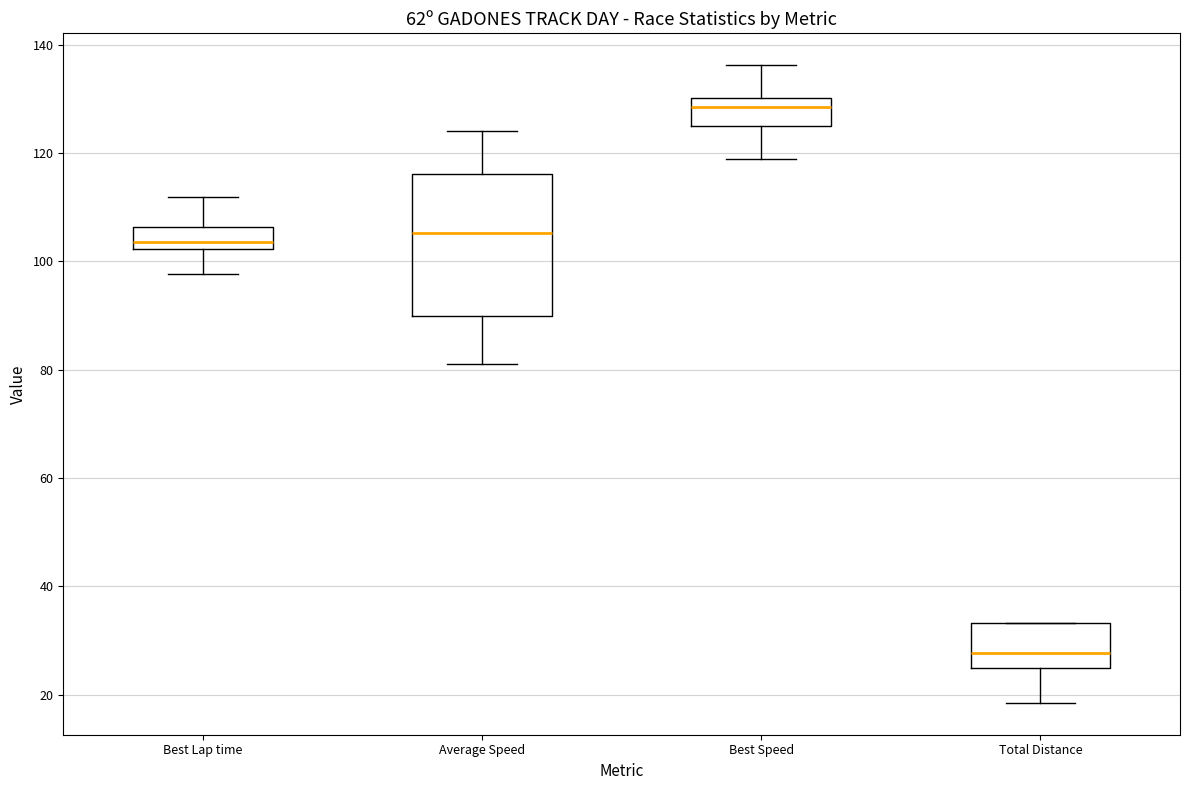

Reading left to right, transcribe this box plot: for each box, give where its median line is, the range the box spans, and where its two whiskers end, as read against the y-axis. The values are not printed on the chart, so give them approximately, as read against the axis.

Best Lap time: median 104, box 102 to 106, whiskers 98 to 112
Average Speed: median 106, box 90 to 116, whiskers 80 to 124
Best Speed: median 128, box 126 to 130, whiskers 118 to 136
Total Distance: median 28, box 24 to 34, whiskers 18 to 34